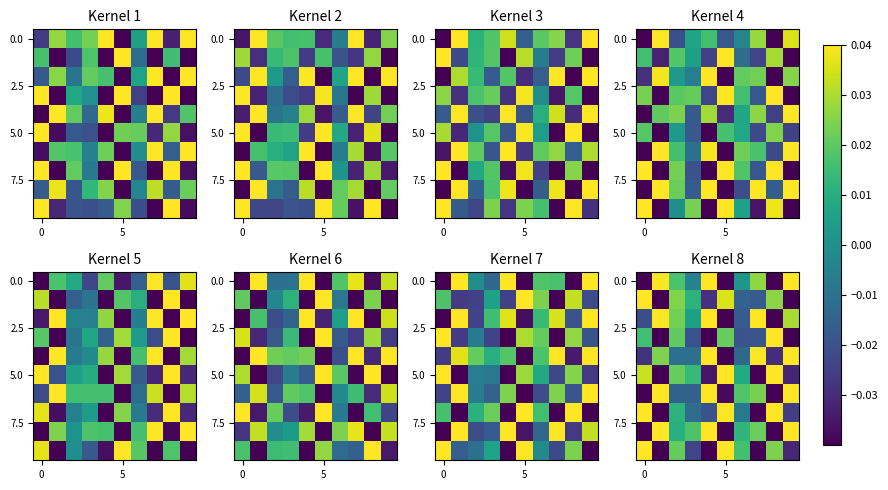

At which category is the sum across all series the highest?

2